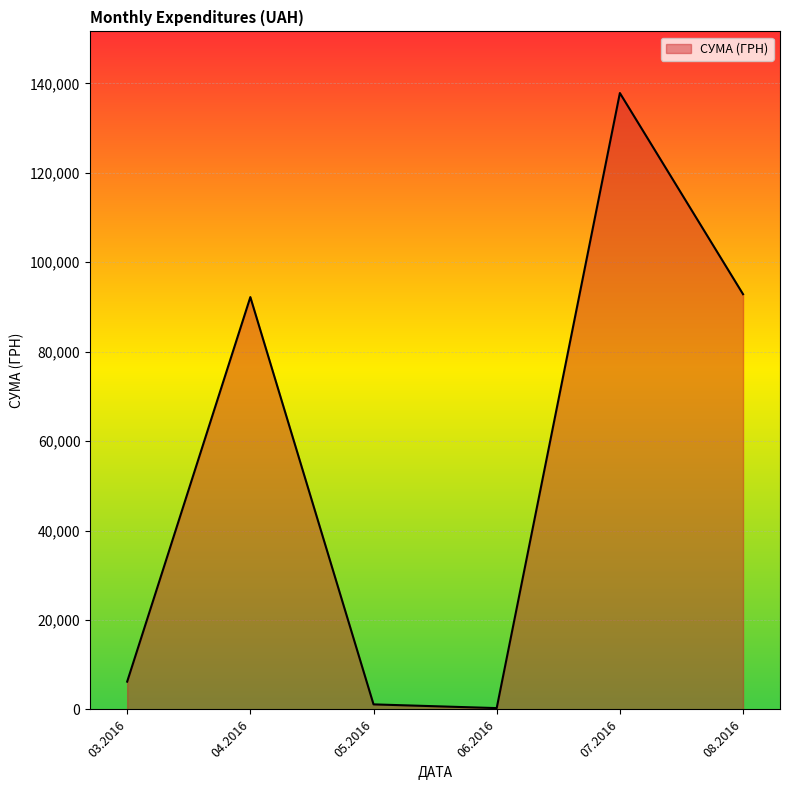

What is the sum of all values?

330564.5